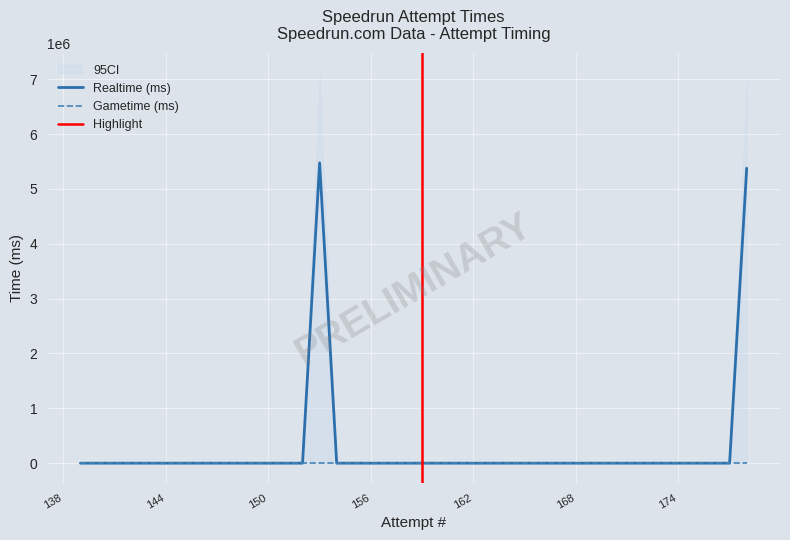

Rank the series by their maximum value, from lowest to highest.

Gametime (ms), Realtime (ms)